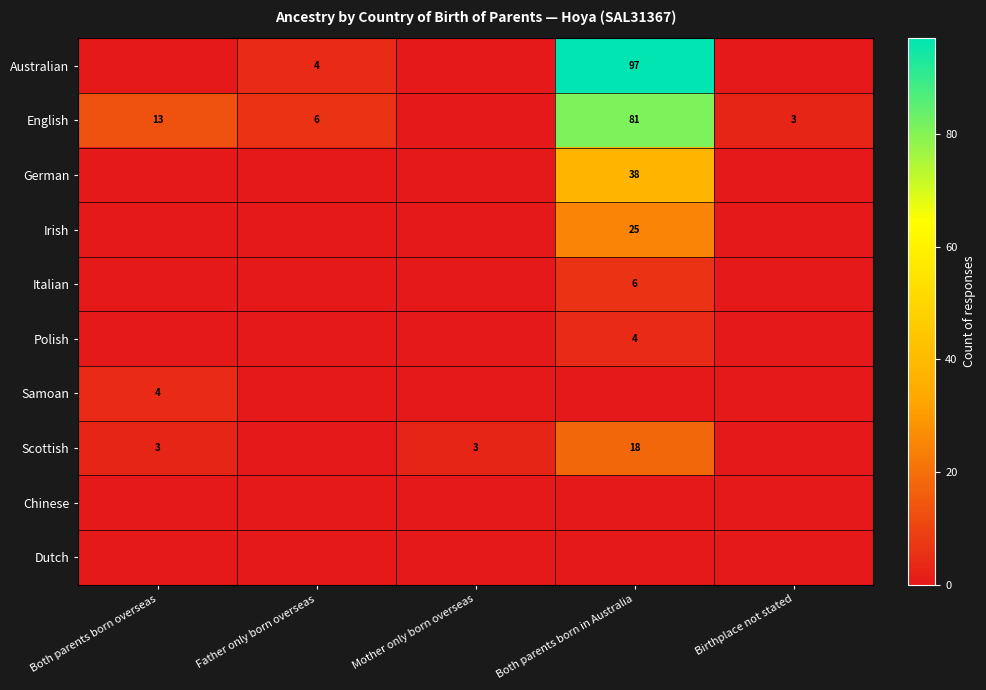

At how many categories does at least one series exceed 74?

1